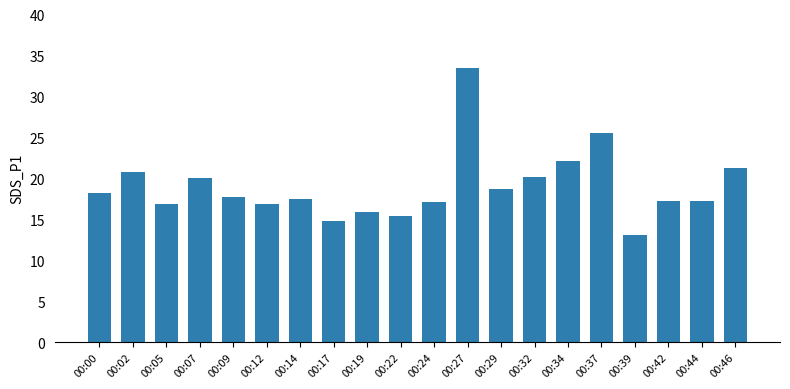

What is the difference between the values at 00:34 and 00:46?

0.8